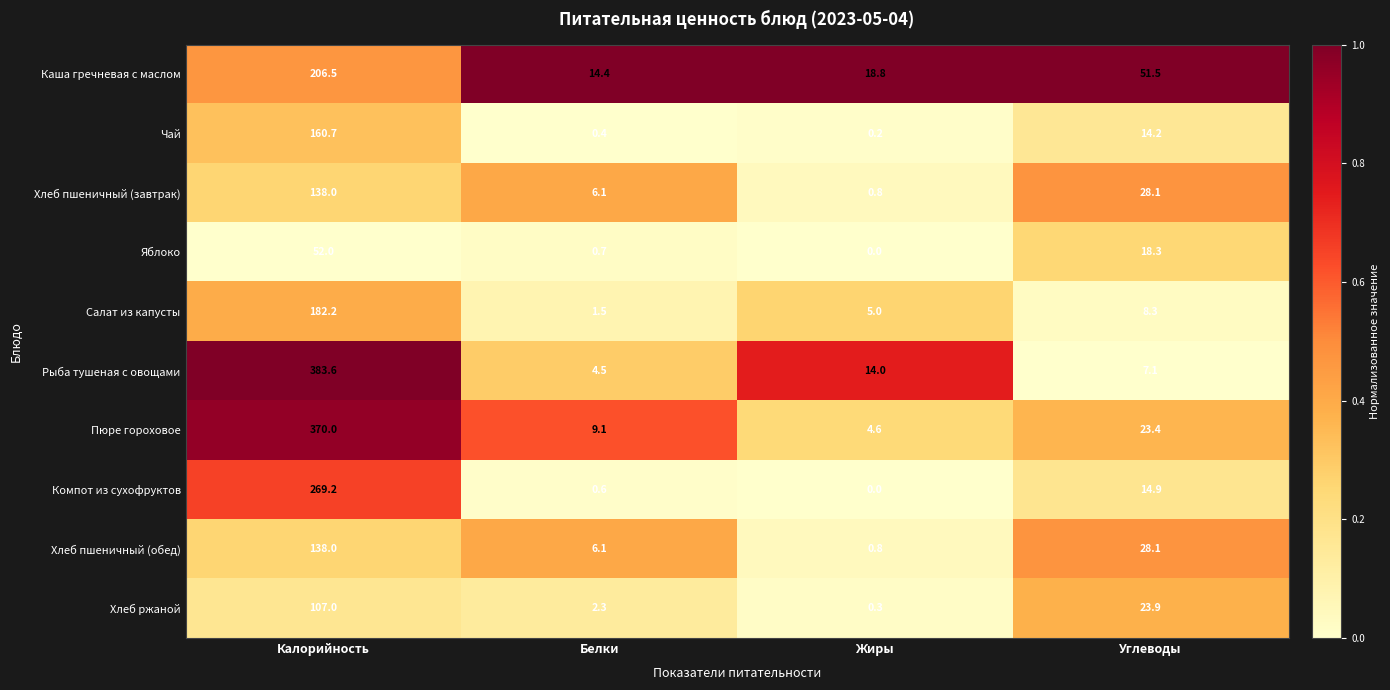

Which category has the lowest value in the Яблоко series?

Жиры